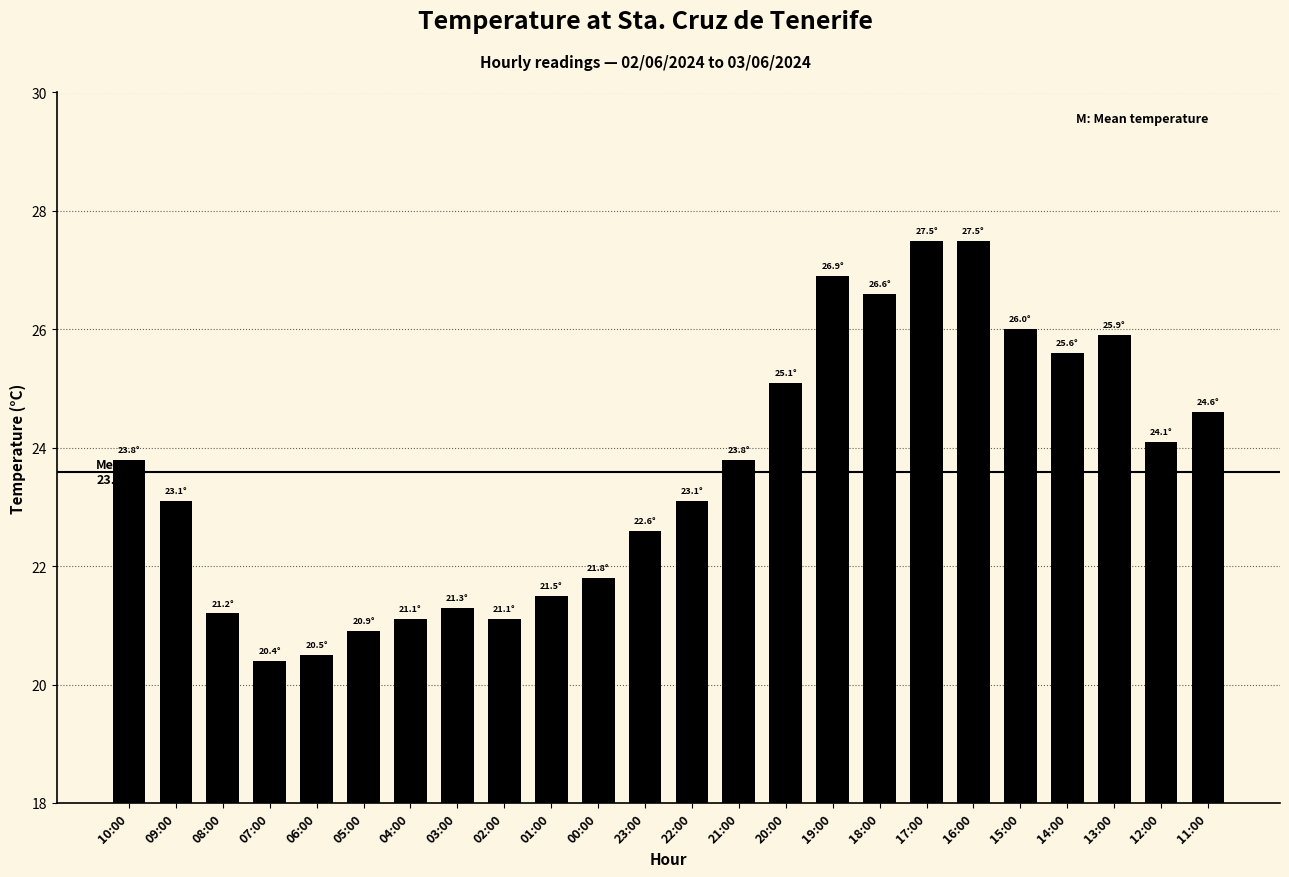

What is the average value?

23.6